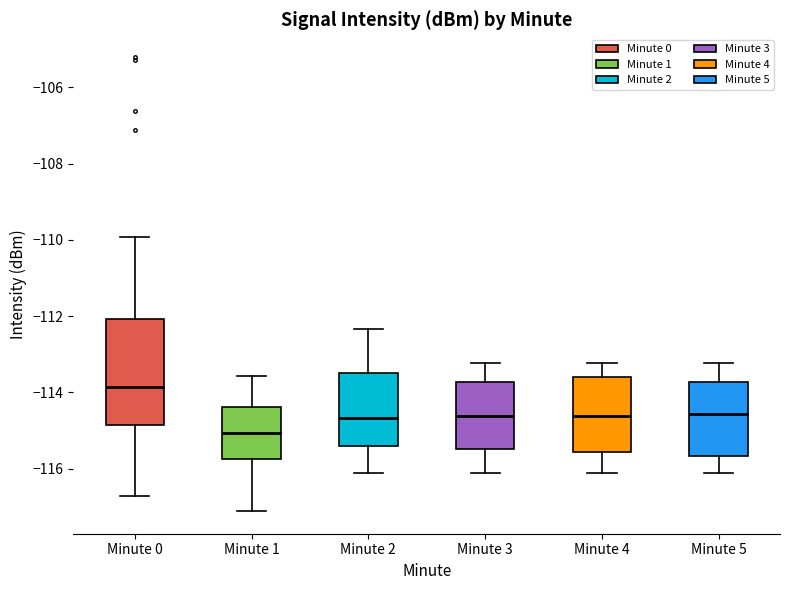

Where is the lower edge of the box for Minute 5 on the y-axis? The values are not printed on the chart, so give them approximately, as read against the axis.

-115.6